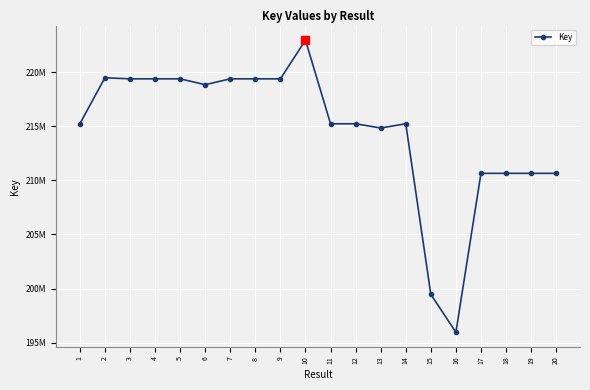

Reading left to right, transcribe all the data shown in this chart.

215240916	219496709	219398683	219398429	219398387	218858386	219398515	219398557	219398473	222976792	215240834	215240875	214849648	215241209	199454214	195953934	210655041	210655000	210654959	210654918